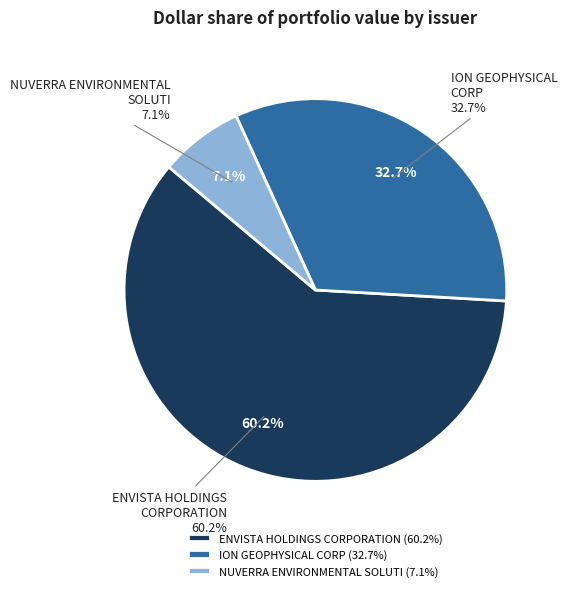

What is the majority slice?

ENVISTA HOLDINGS CORPORATION